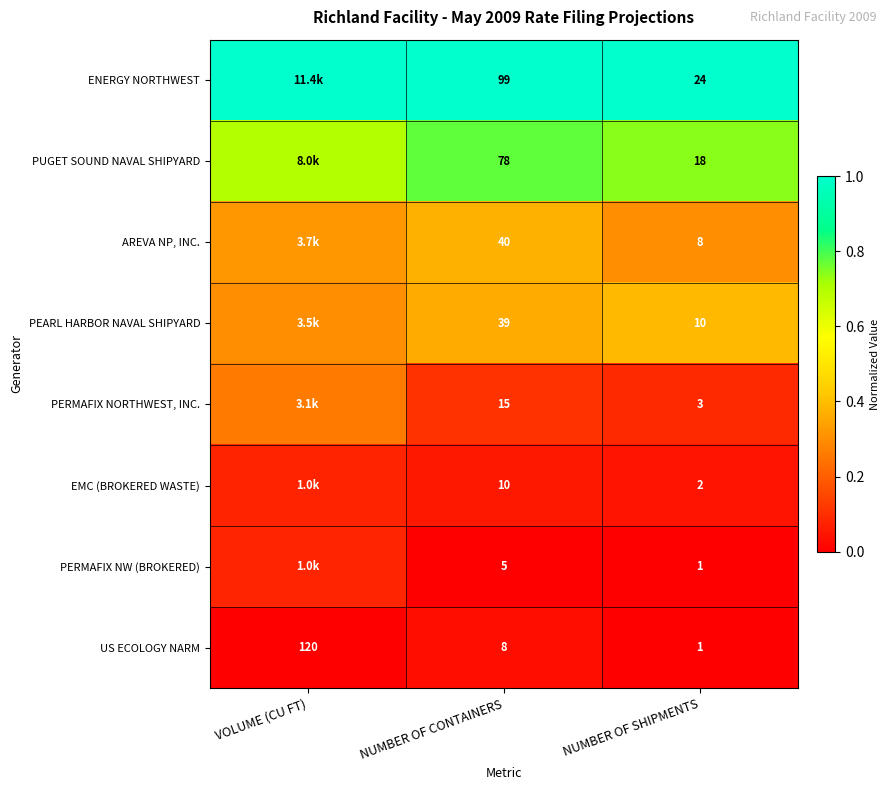

At which label is US ECOLOGY NARM closest to 60?

NUMBER OF CONTAINERS